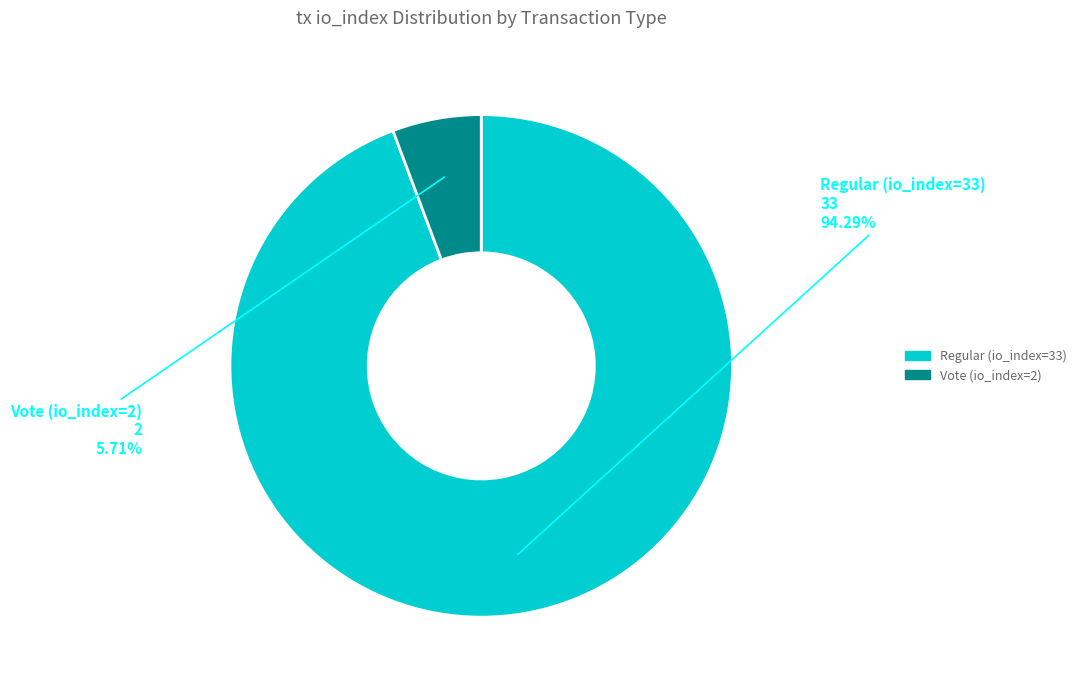

Is there a majority slice in this chart?

Yes